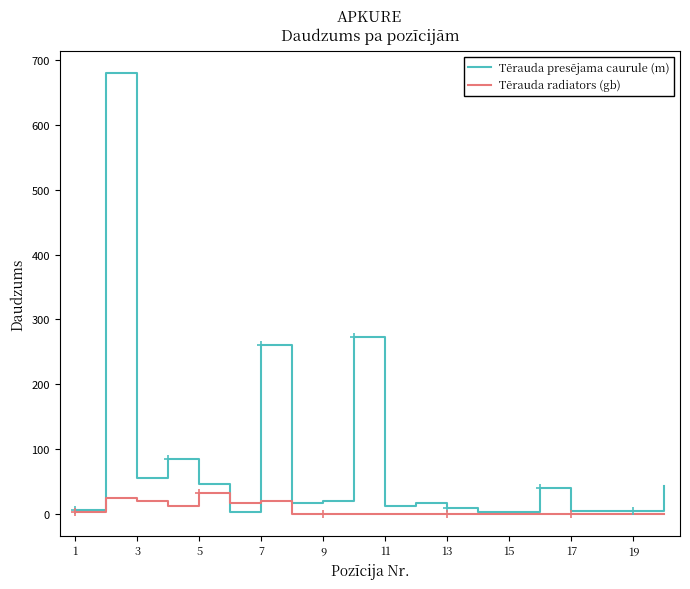

How many interior local valleys does the Tērauda radiators (gb) series have?

2